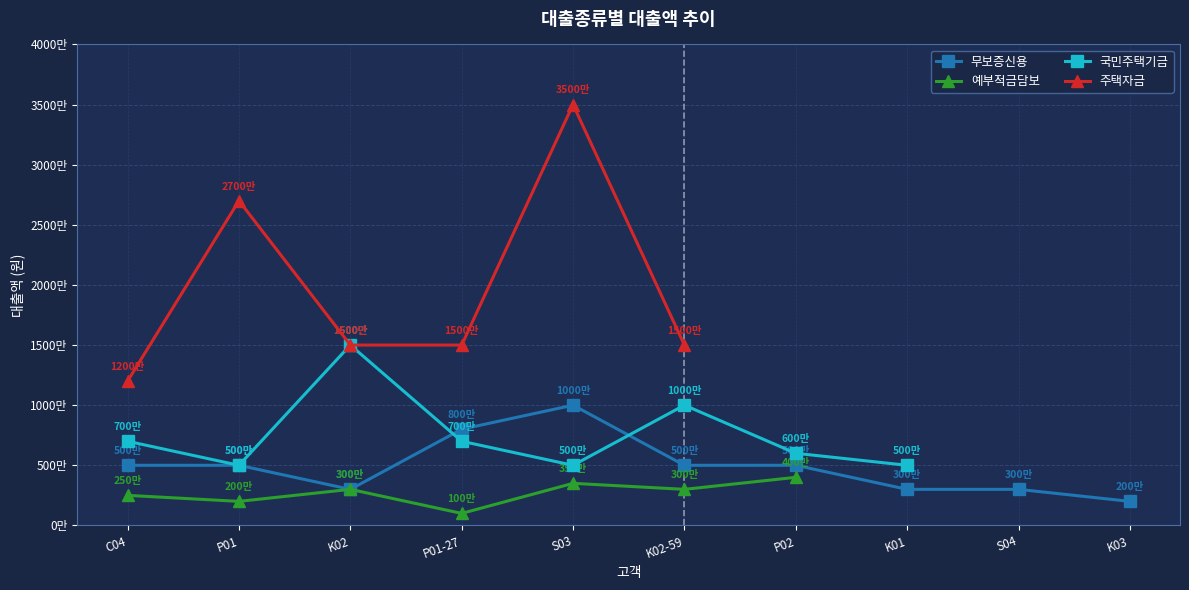

What is the total value across all series at S03?

53500000.0